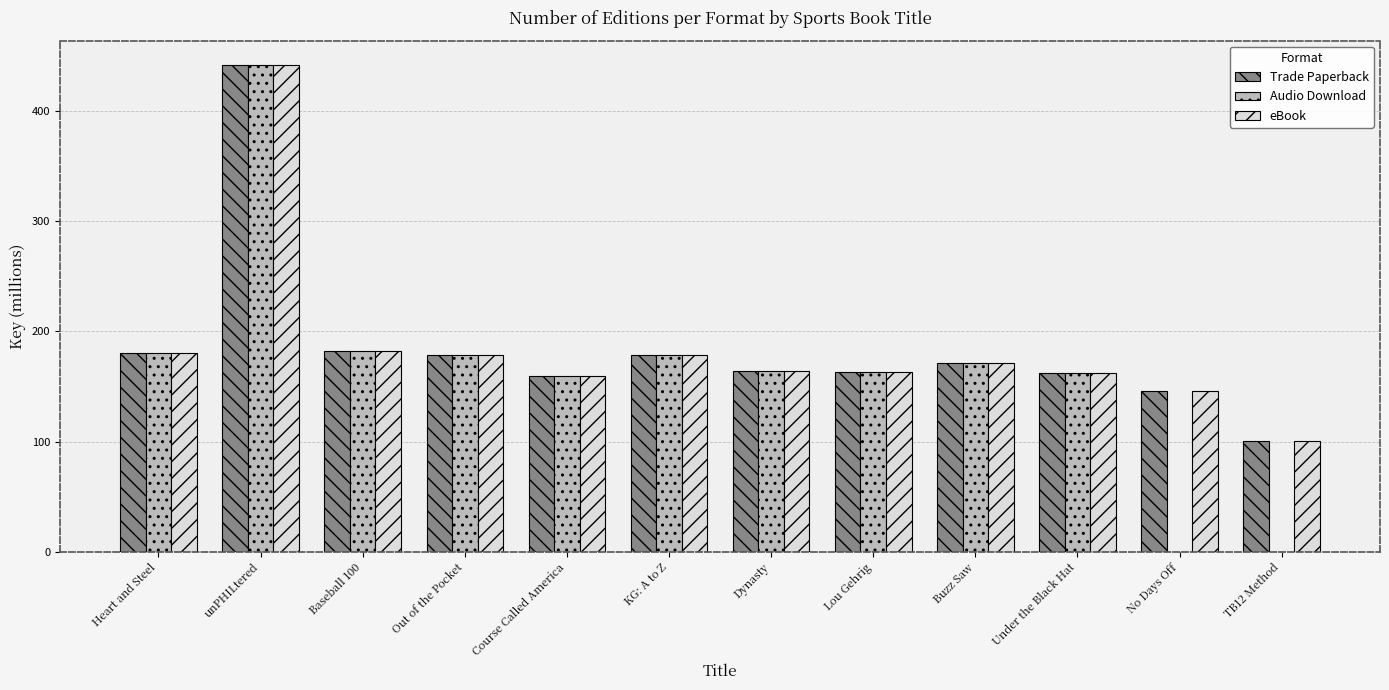

Which series has the largest range (max minus min)?

Audio Download